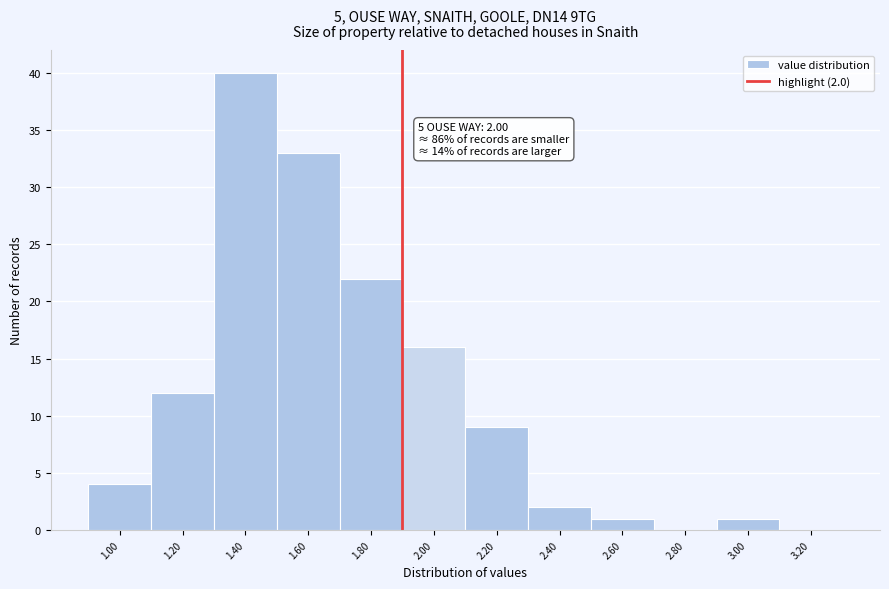

Reading left to right, extract all data points from this chart.

1.00=4	1.20=12	1.40=40	1.60=33	1.80=22	2.00=16	2.20=9	2.40=2	2.60=1	2.80=0	3.00=1	3.20=0